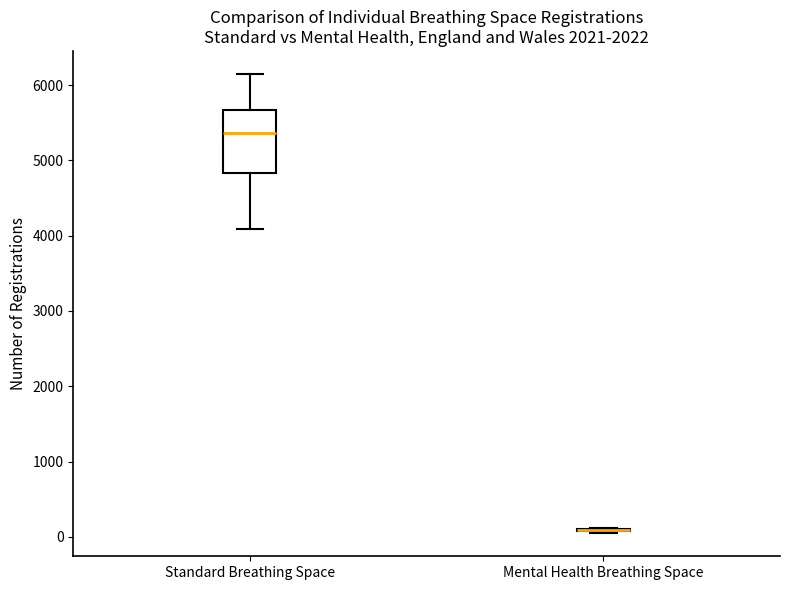

Reading left to right, read every box against the y-axis: the position of its median line, the range the box covers, and the ends of its whiskers. The values are not printed on the chart, so give them approximately, as read against the axis.

Standard Breathing Space: median 5400, box 4800 to 5700, whiskers 4100 to 6100
Mental Health Breathing Space: box collapsed to a line at 100, whiskers 0 to 100